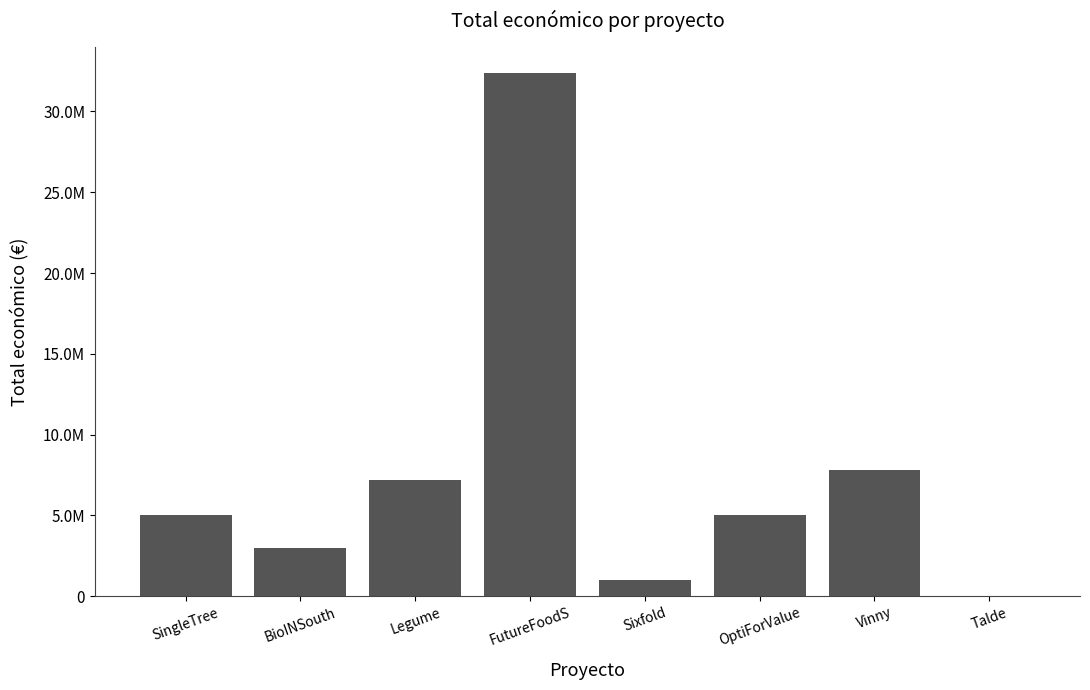

True or false: the data shows 24479 at Talde.

False